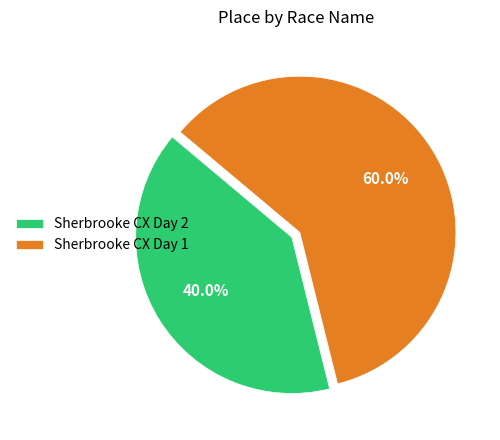

What is the ratio of the value at Sherbrooke CX Day 1 to the value at Sherbrooke CX Day 2?

1.5